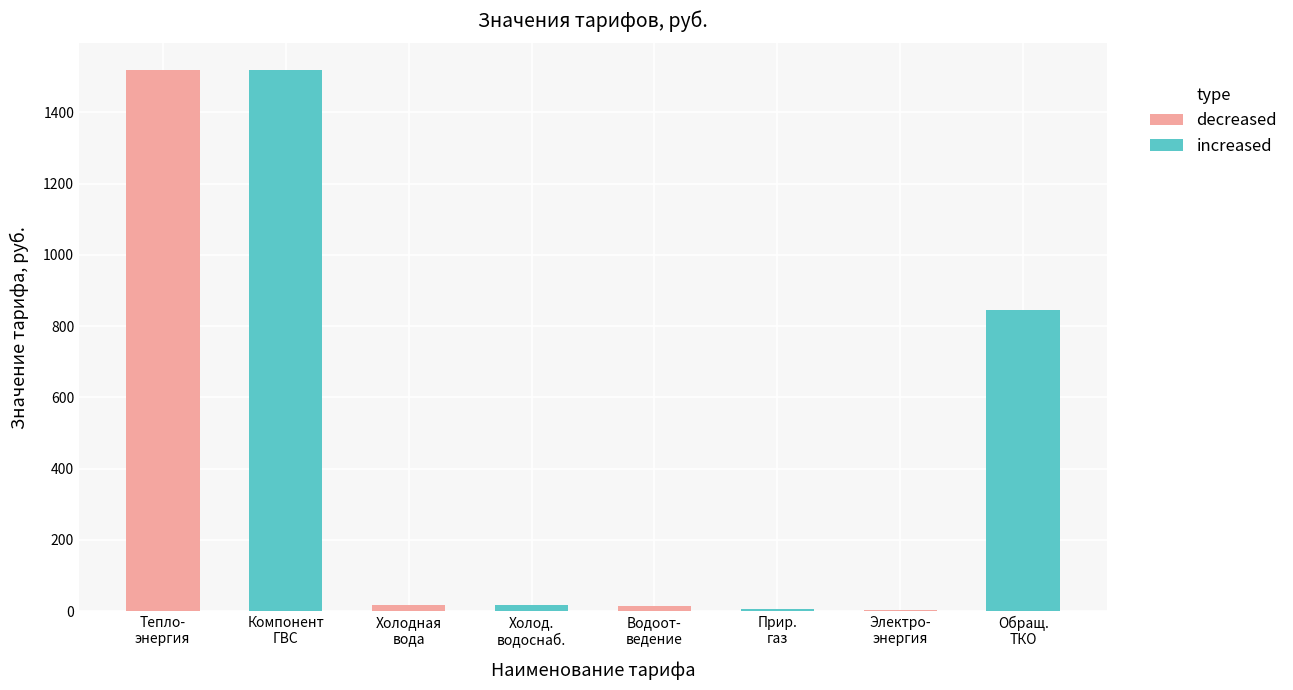

List the series in order of their peak value, lowest first.

decreased, increased